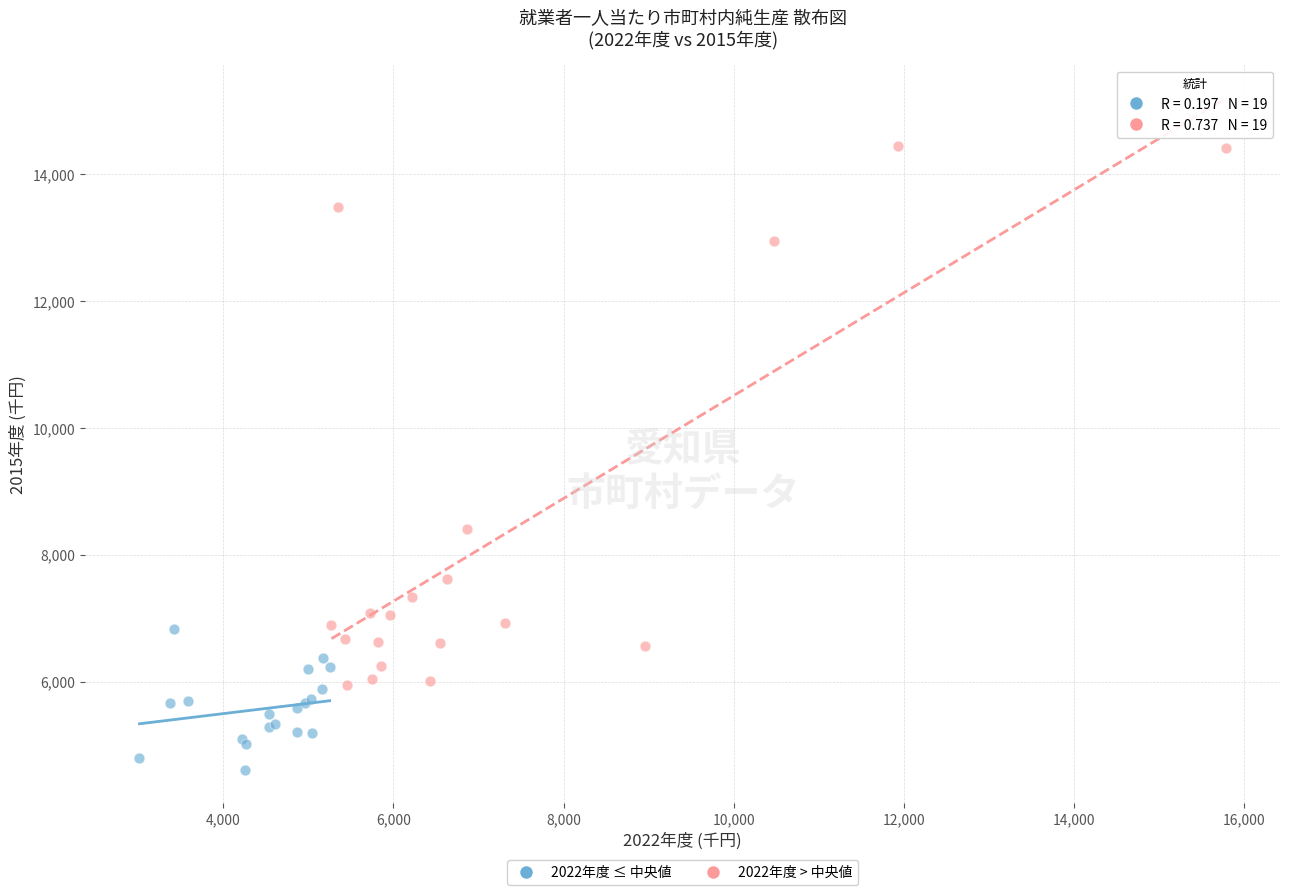

Which series contains the highest Y value?

2022年度 > 中央値